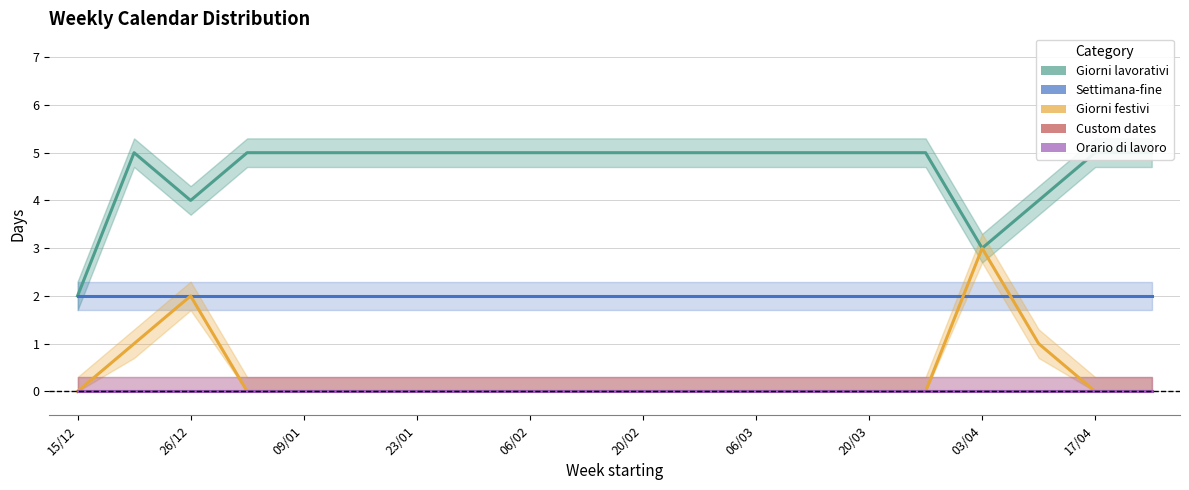

The Giorni festivi series shows -1 at 06/02. True or false?

False